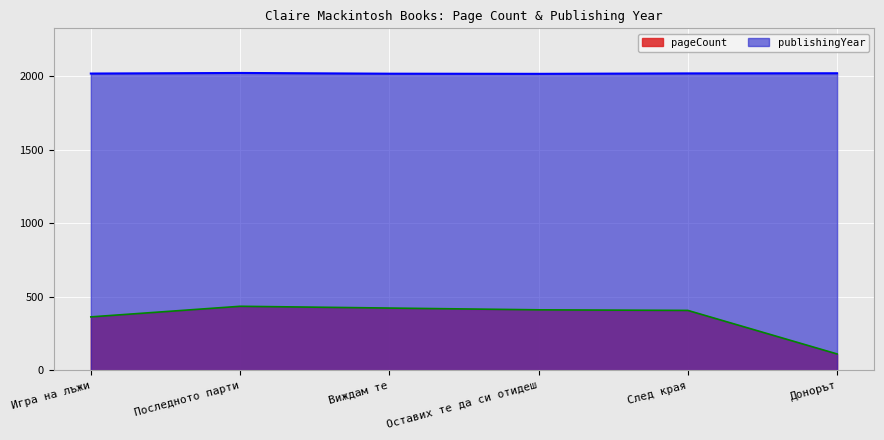

Which series has the largest range (max minus min)?

pageCount